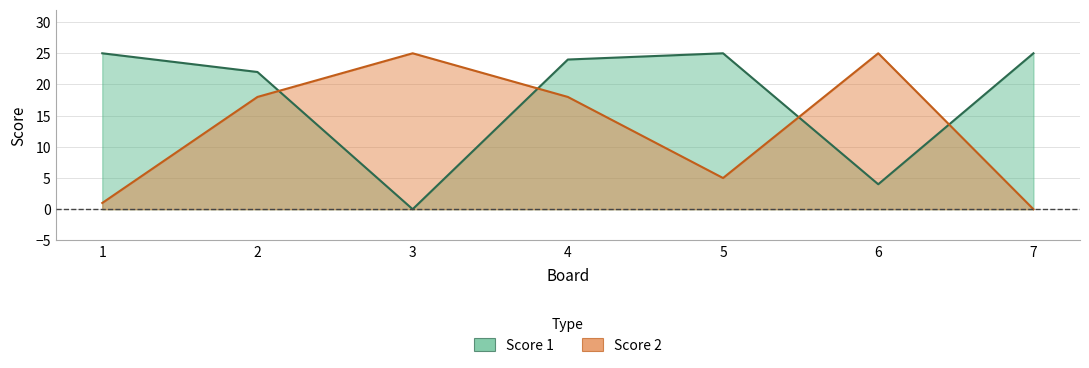

Between 7 and 3, which is larger?

7